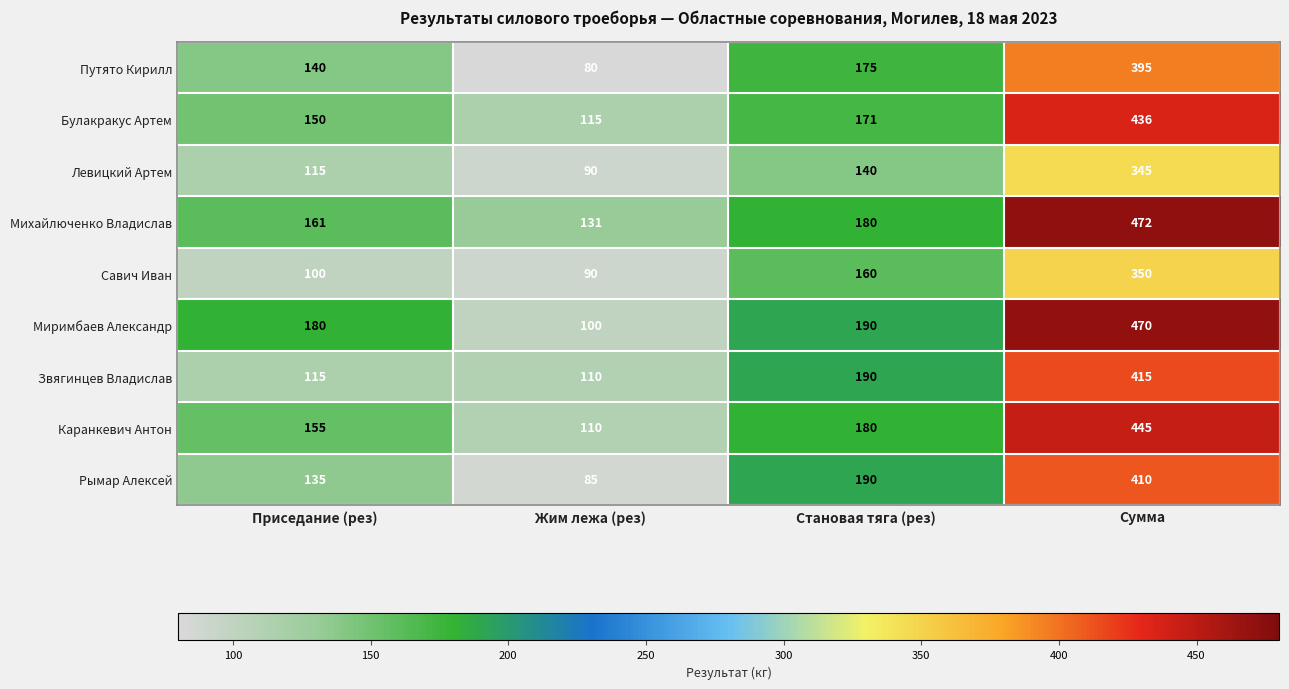

Is it true that Каранкевич Антон equals 180 at Становая тяга (рез)?

True